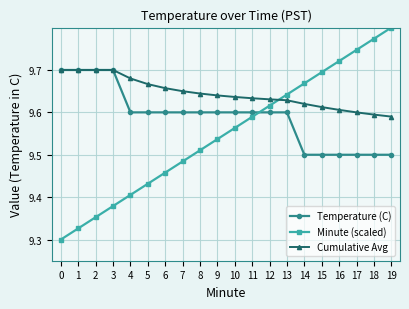

At which category is the sum across all series the highest?

19